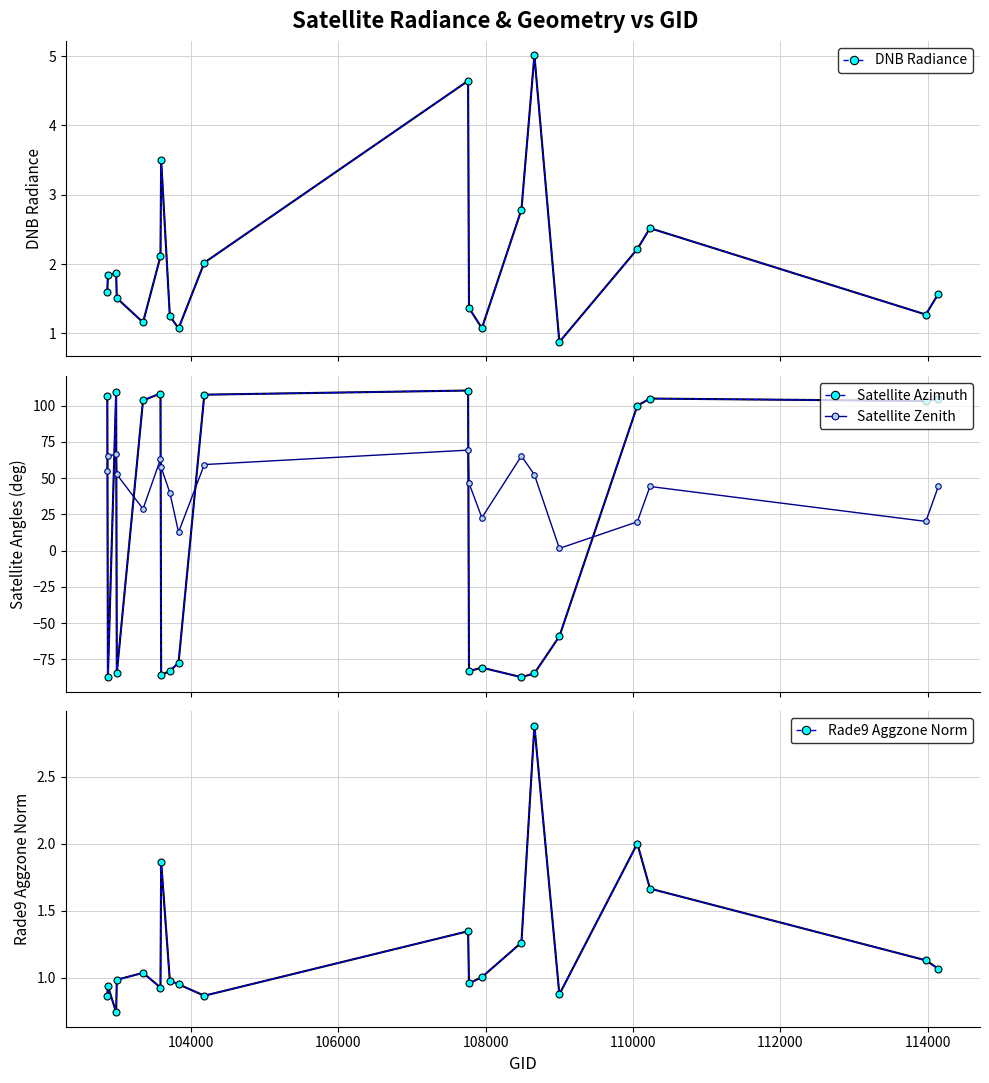

How many lines are shown in the chart?

4